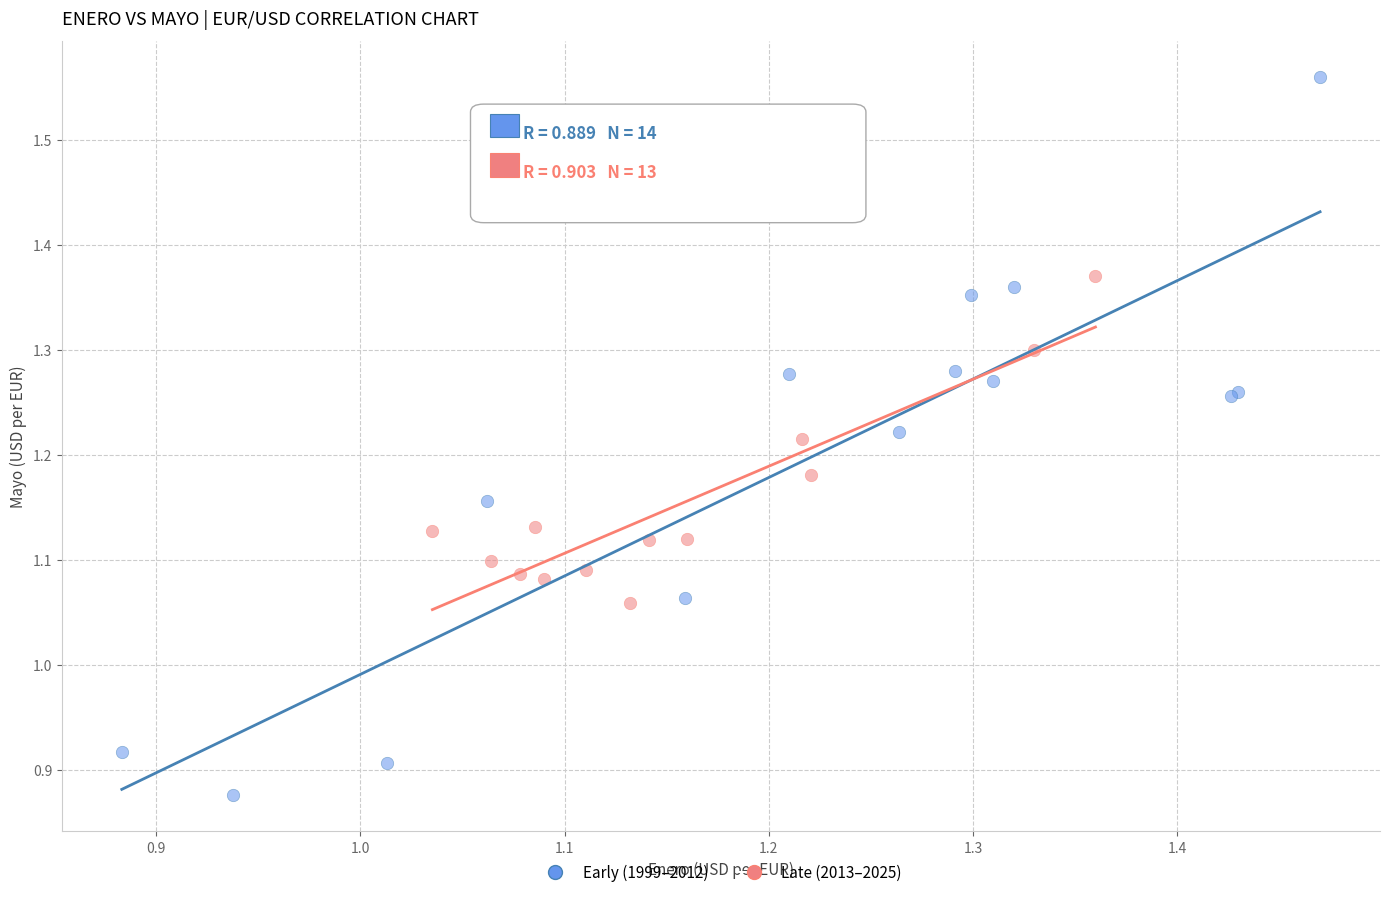

Which series reaches the maximum Y coordinate?

Early (1999–2012)